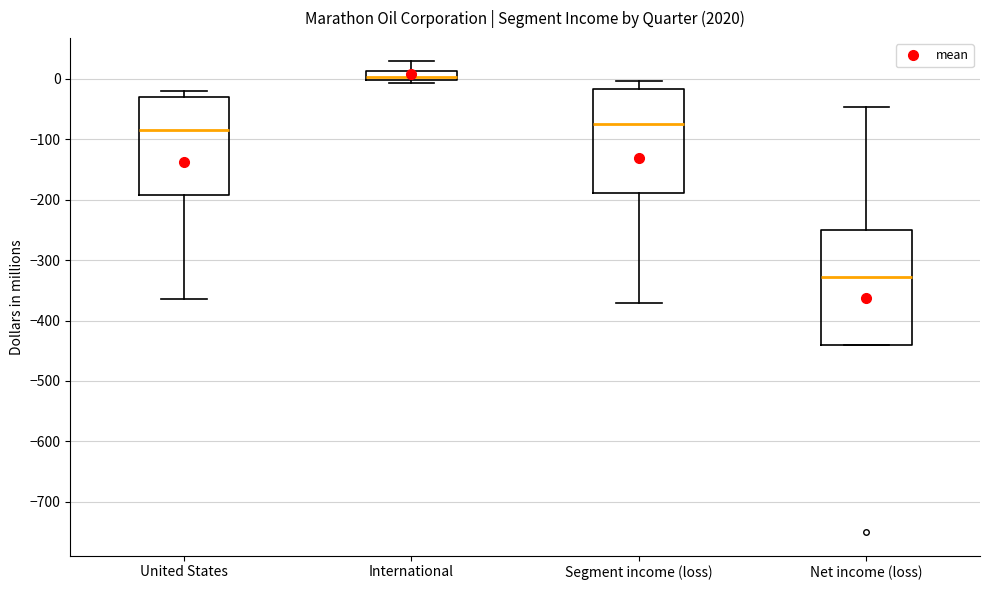

Where does the upper whisker of the box for International end on the y-axis? The values are not printed on the chart, so give them approximately, as read against the axis.

30